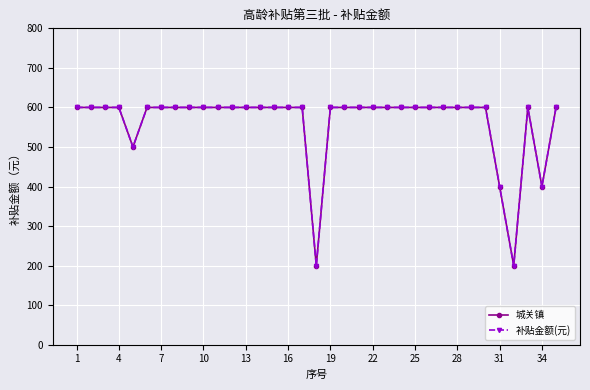

At how many categories does at least one series exceed 401?

31